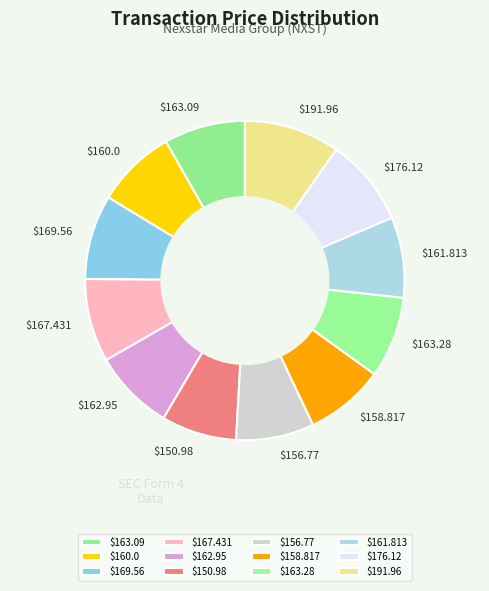

Does $191.96 account for over 50% of the chart?

No